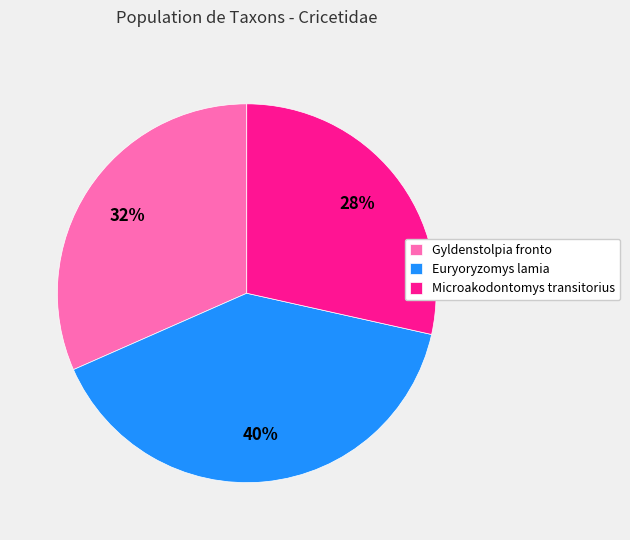

Is there any slice that represents more than half of the pie?

No